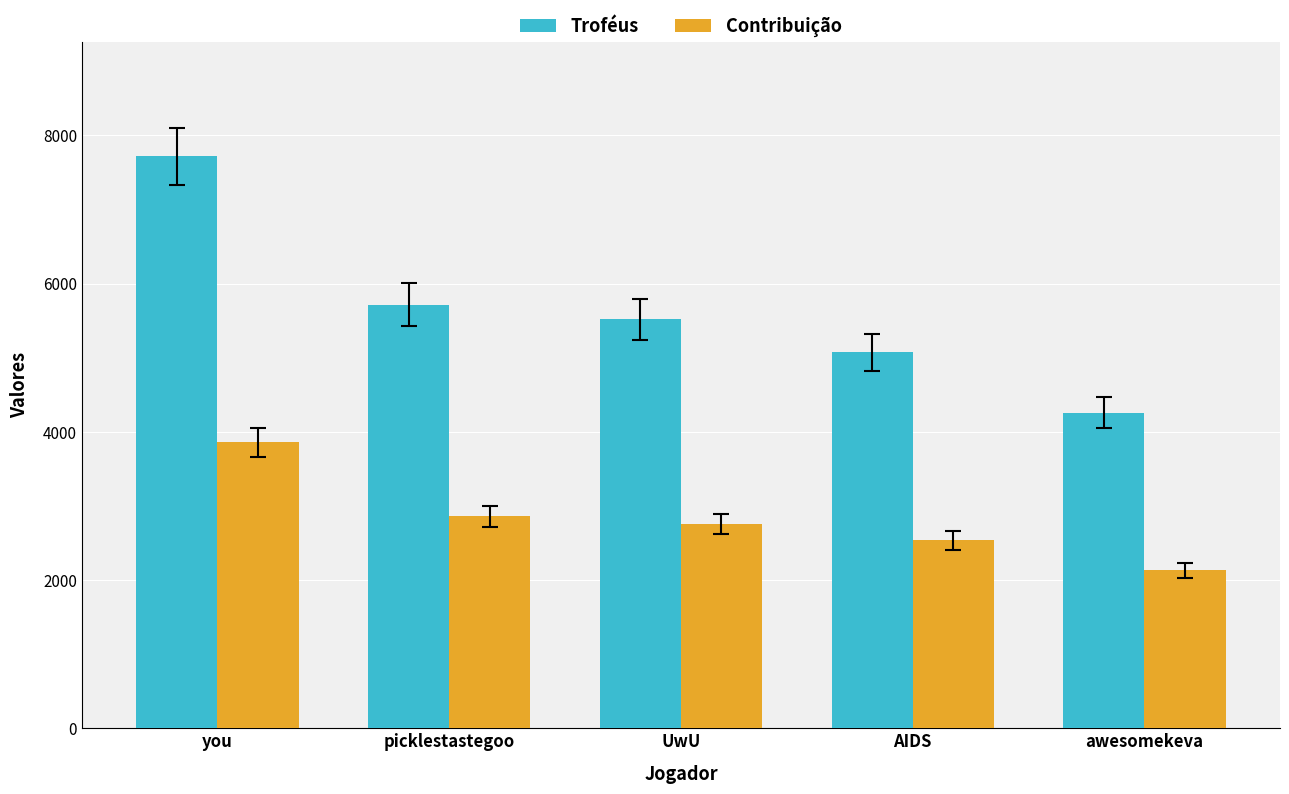

Reading right to left, what are all the values shown in this chart?

Troféus: awesomekeva=4261	AIDS=5073	UwU=5520	picklestastegoo=5718	you=7719
Contribuição: awesomekeva=2130	AIDS=2536	UwU=2760	picklestastegoo=2859	you=3859